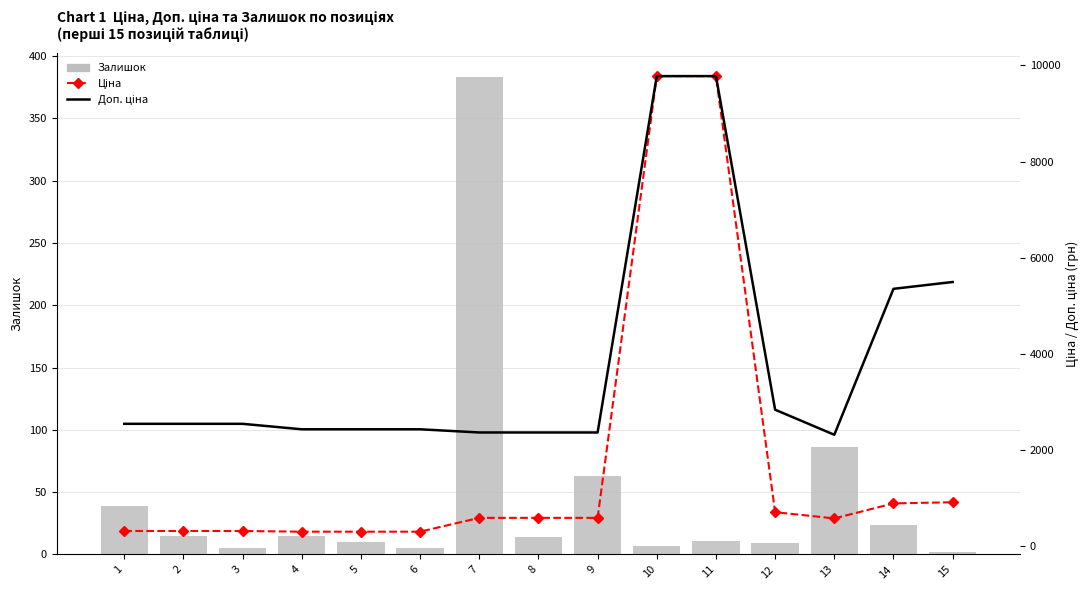

Is the value of Доп. ціна at 11 greater than the value of Залишок at 10?

Yes